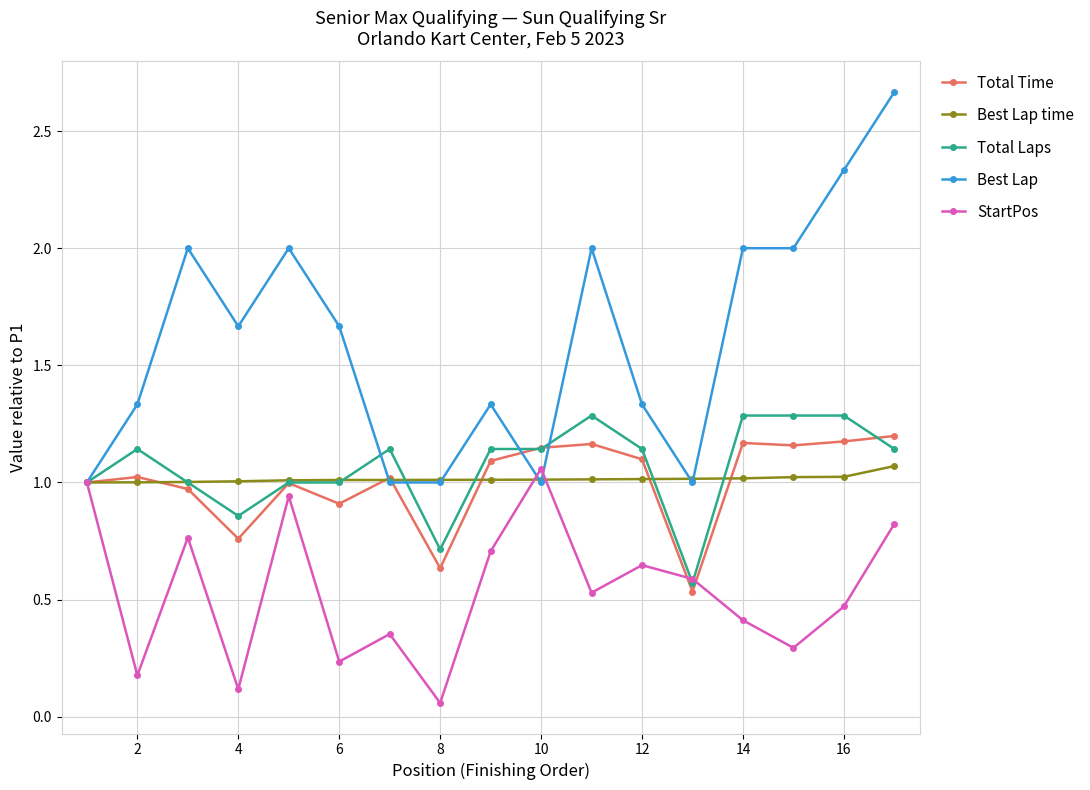

What is the value of the StartPos point at the 9th from the left?

0.7